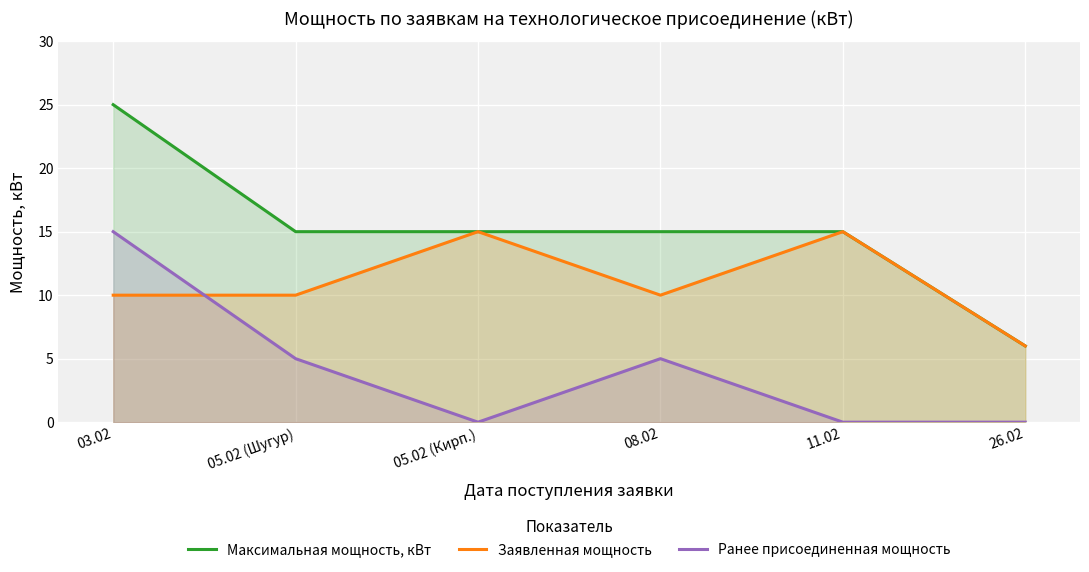

What is the minimum value for Максимальная мощность, кВт?

6